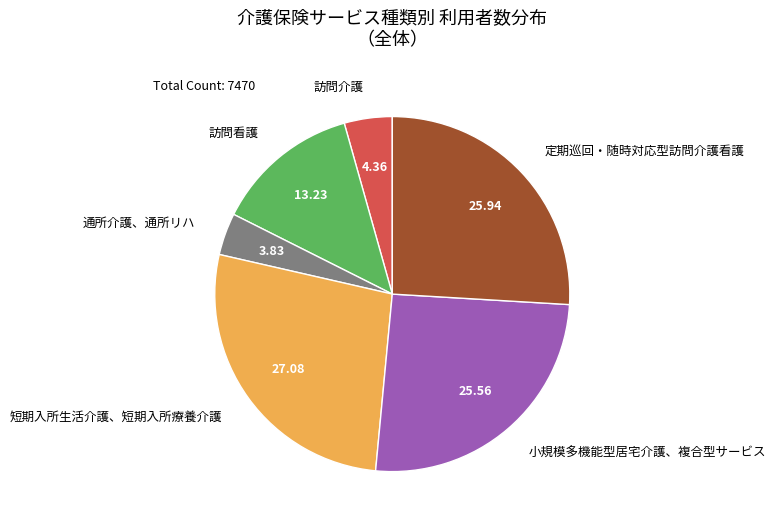

Is it true that 小規模多機能型居宅介護、複合型サービス is 13% of the pie?

False